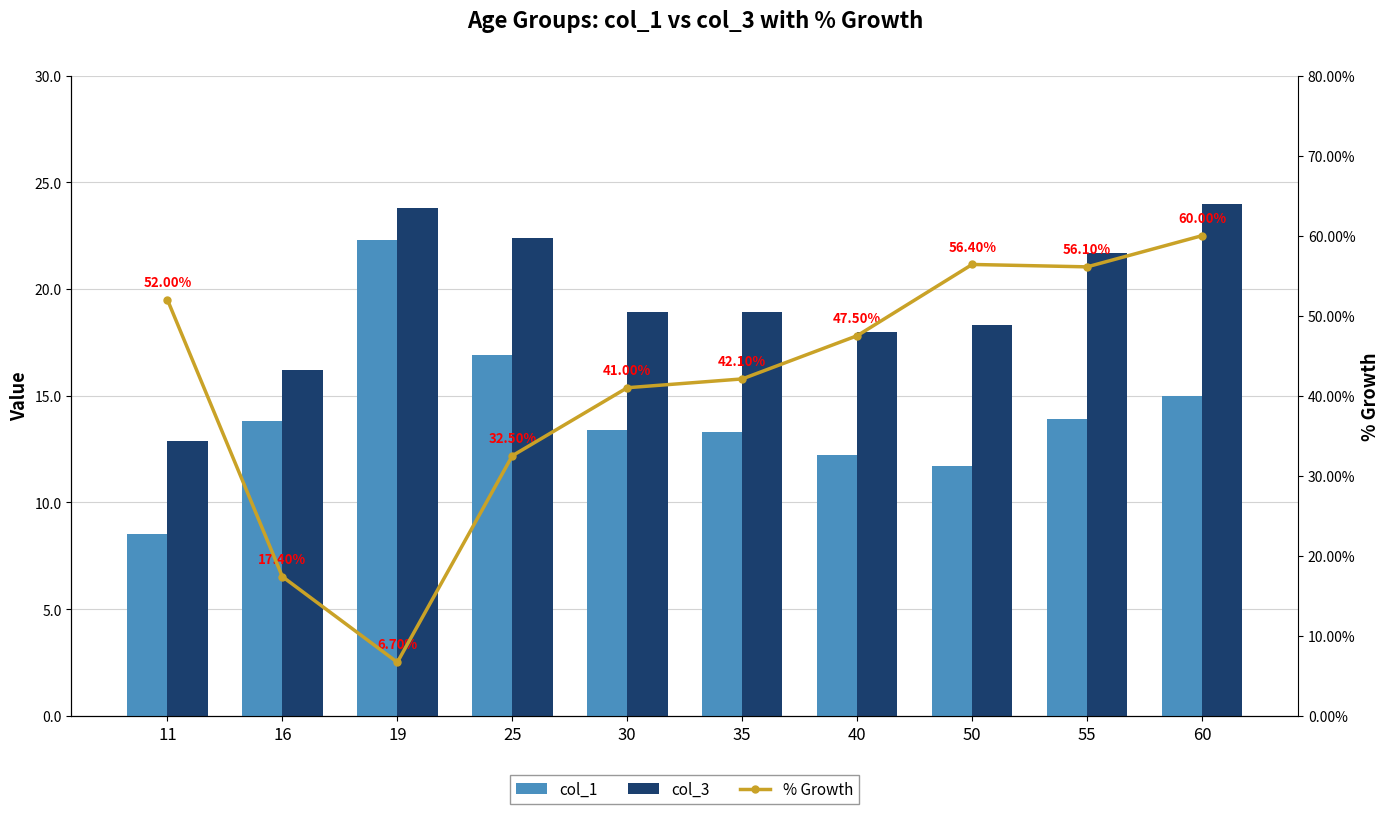

List the series in order of their overall mean, lowest first.

col_1, col_3, % Growth